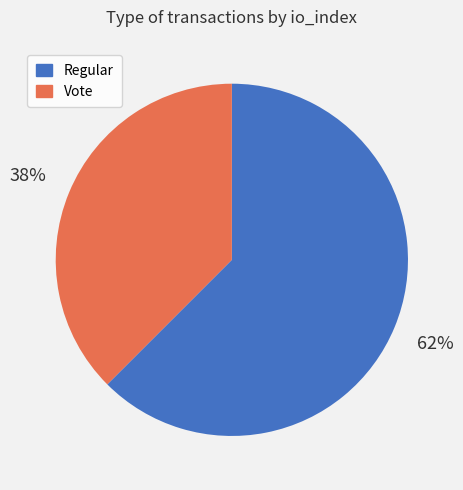

Is there a majority slice in this chart?

Yes